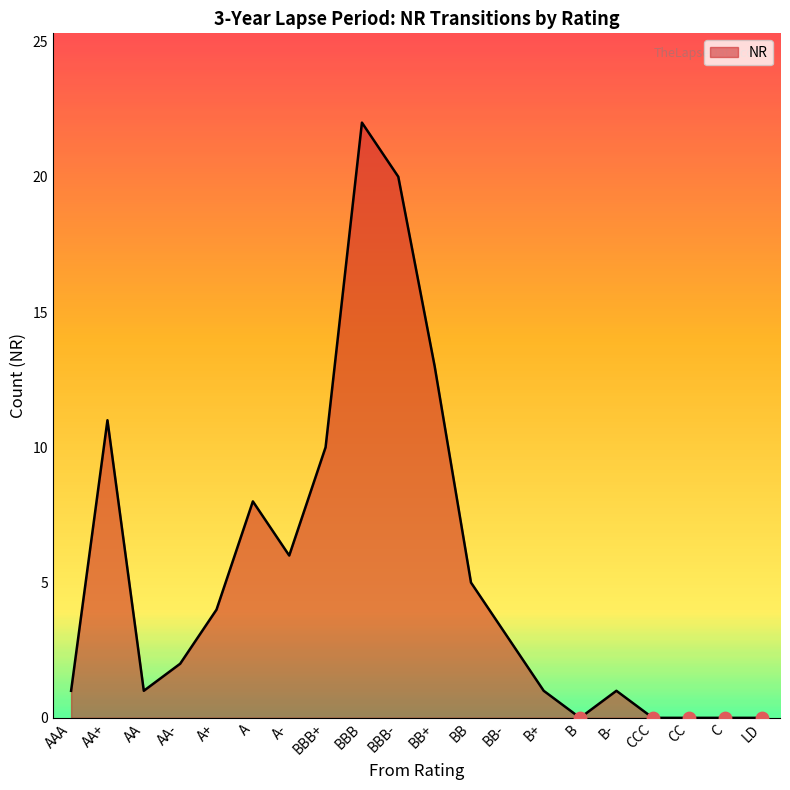

What is the change in value from B+ to LD?

-1